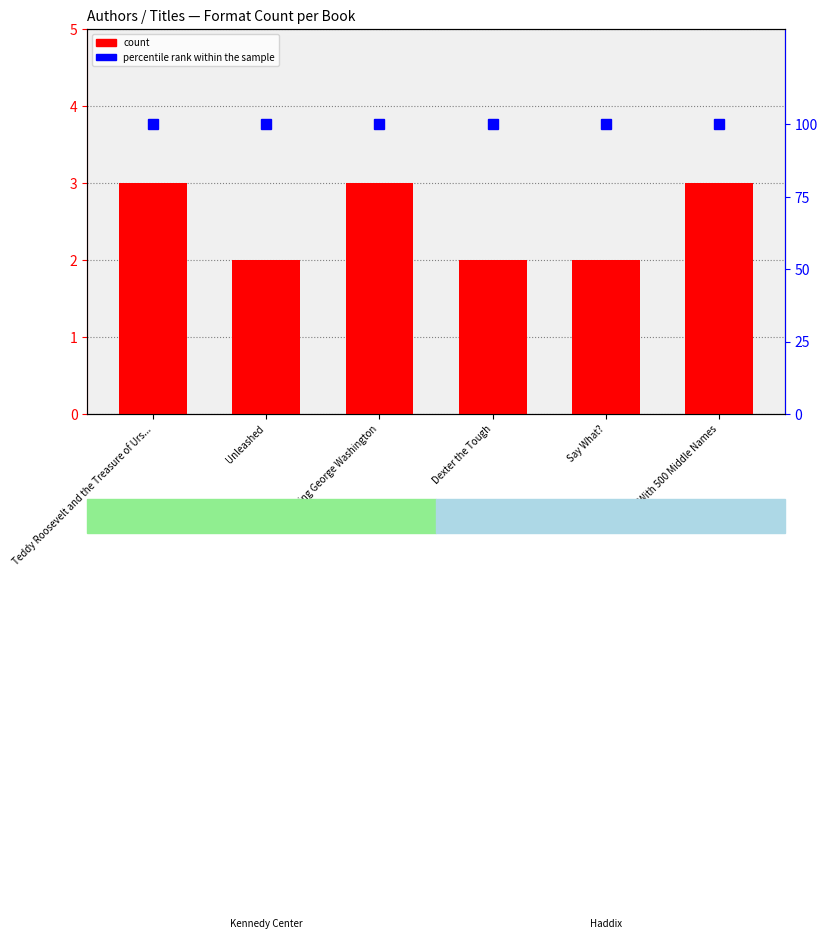

What is the label of the 3rd bar from the right?

Dexter the Tough